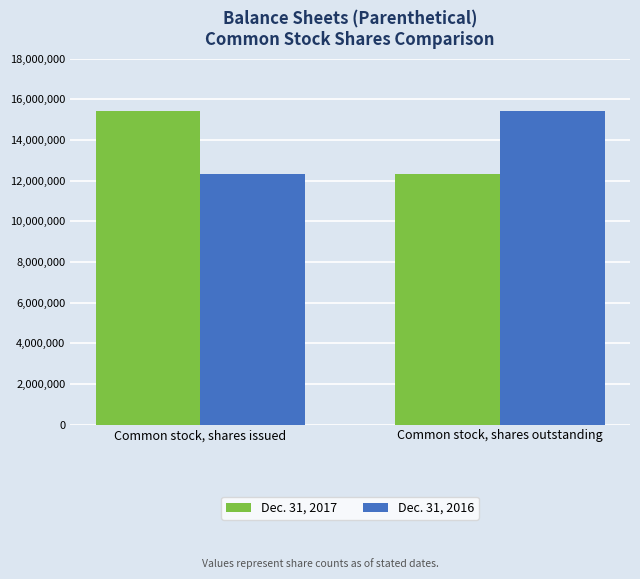

What is the difference between the Dec. 31, 2016 values at Common stock, shares outstanding and Common stock, shares issued?

3063250